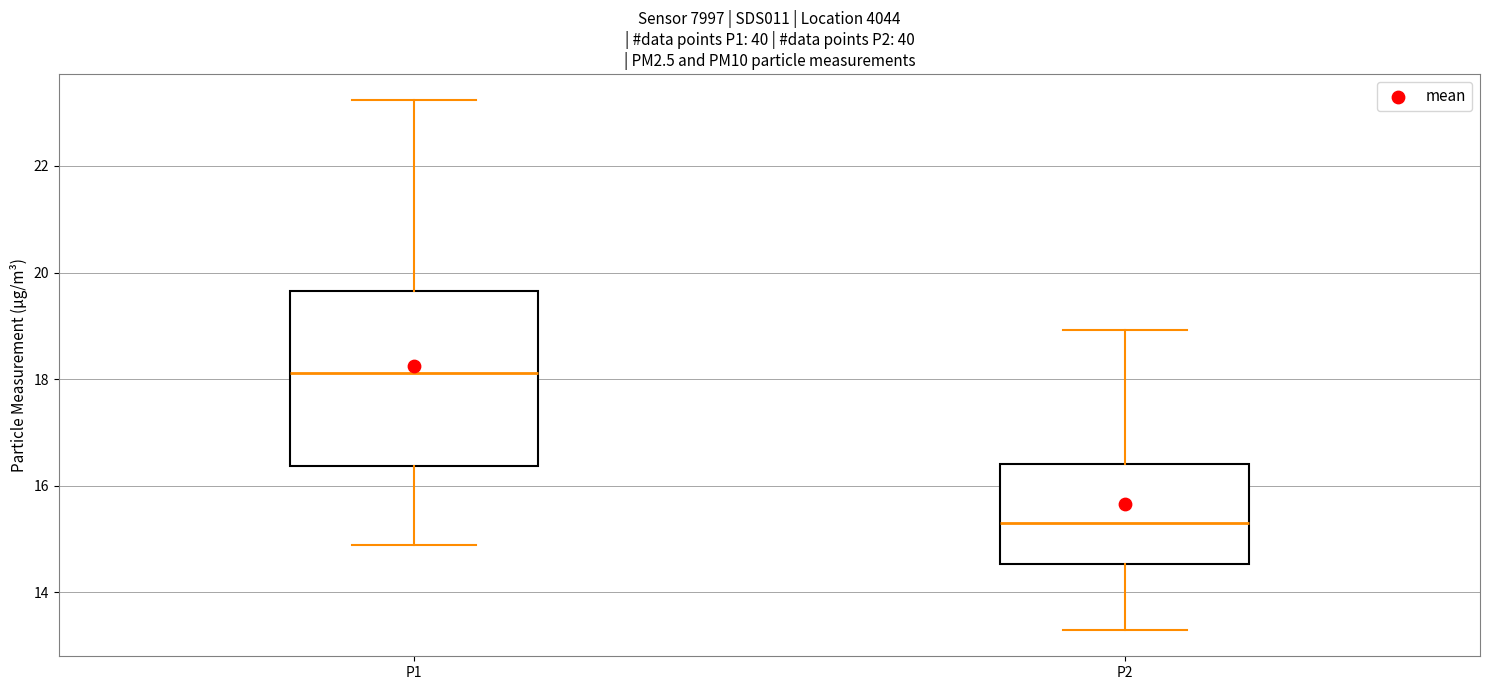

Which box is the tallest, from its lower edge to its upper edge?

P1